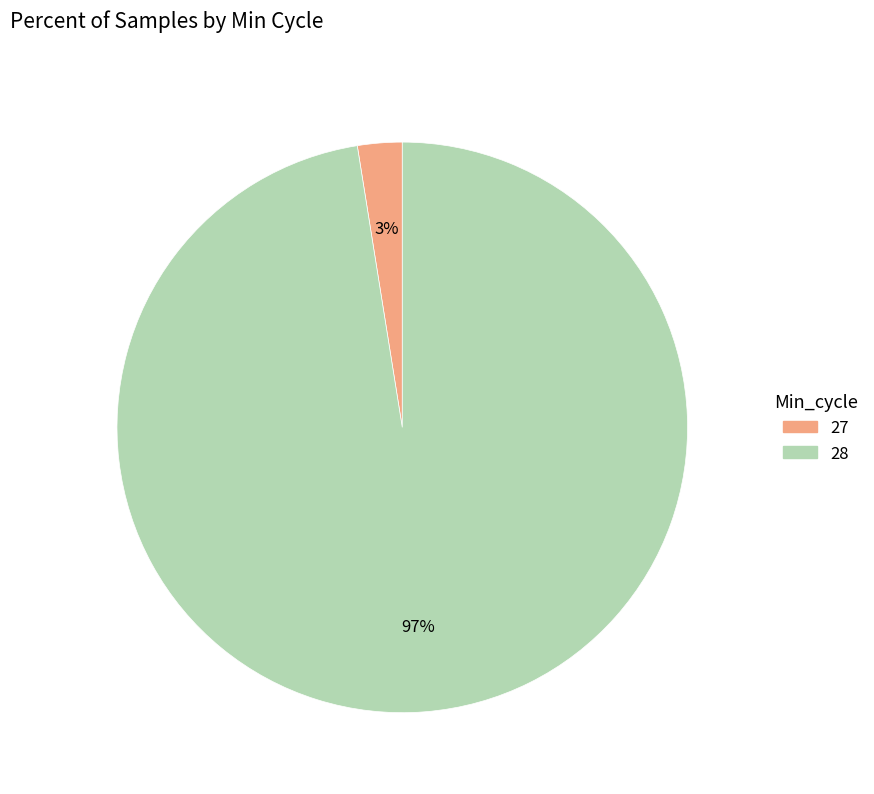

The 28 slice represents 97% of the pie. True or false?

True